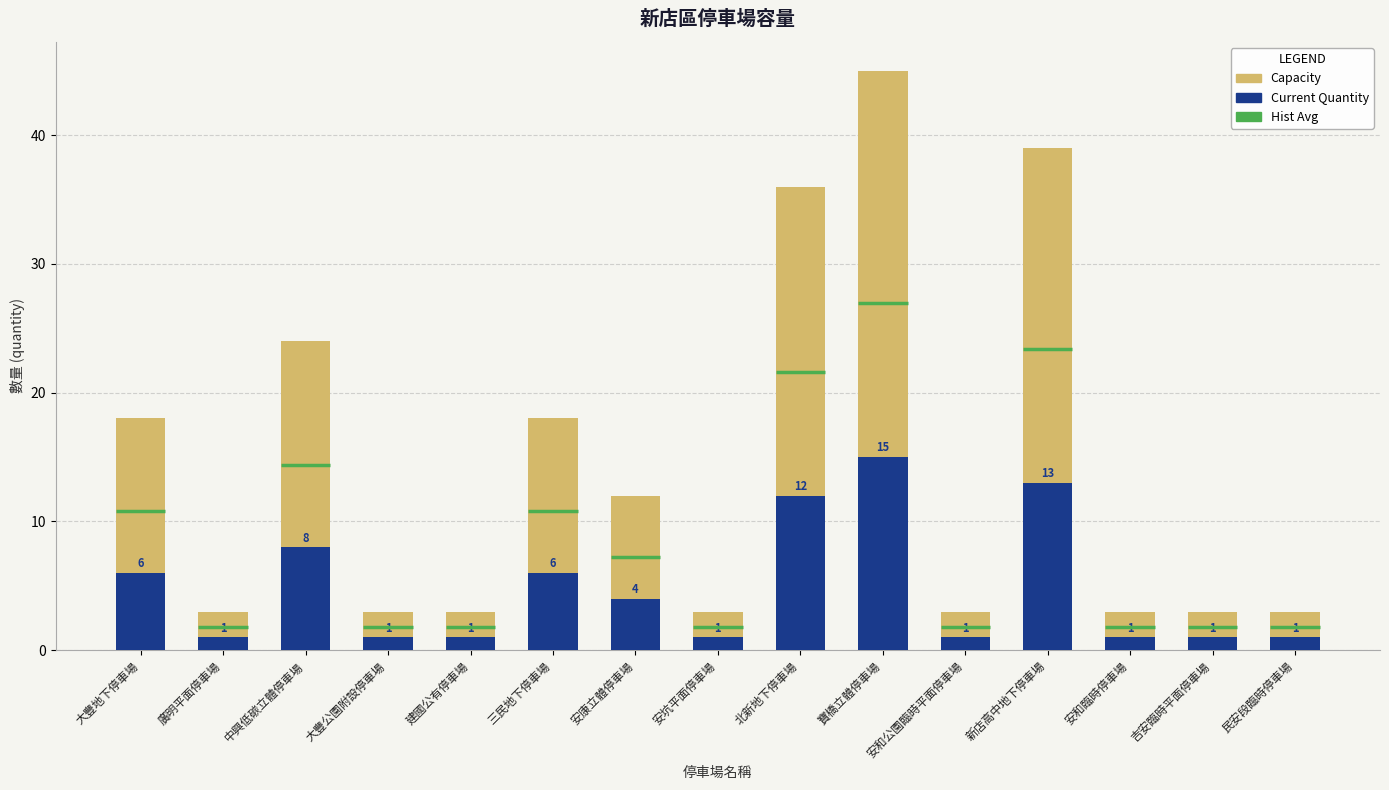

The value of Capacity at 安和臨時停車場 is 3. True or false?

True